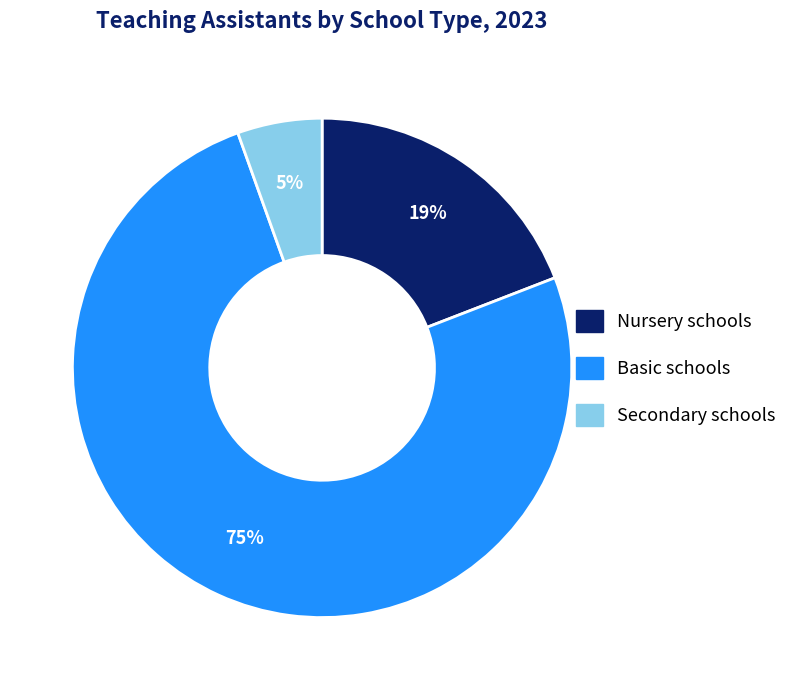

The Nursery schools slice represents 19% of the pie. True or false?

True